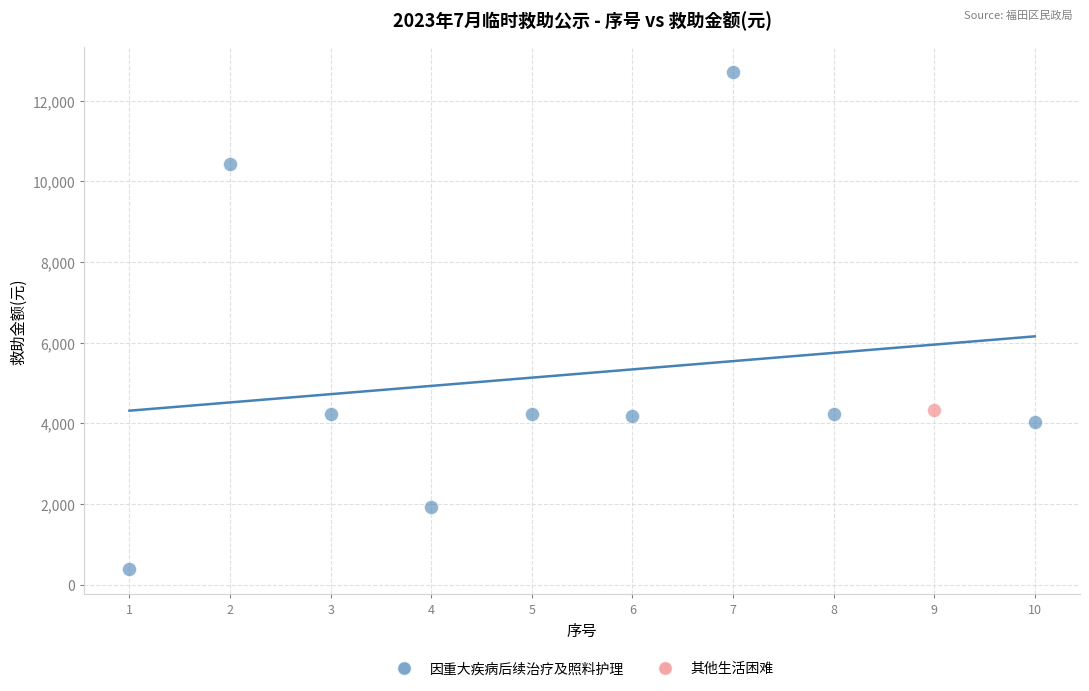

What are all the series names shown in the legend?

因重大疾病后续治疗及照料护理, 其他生活困难